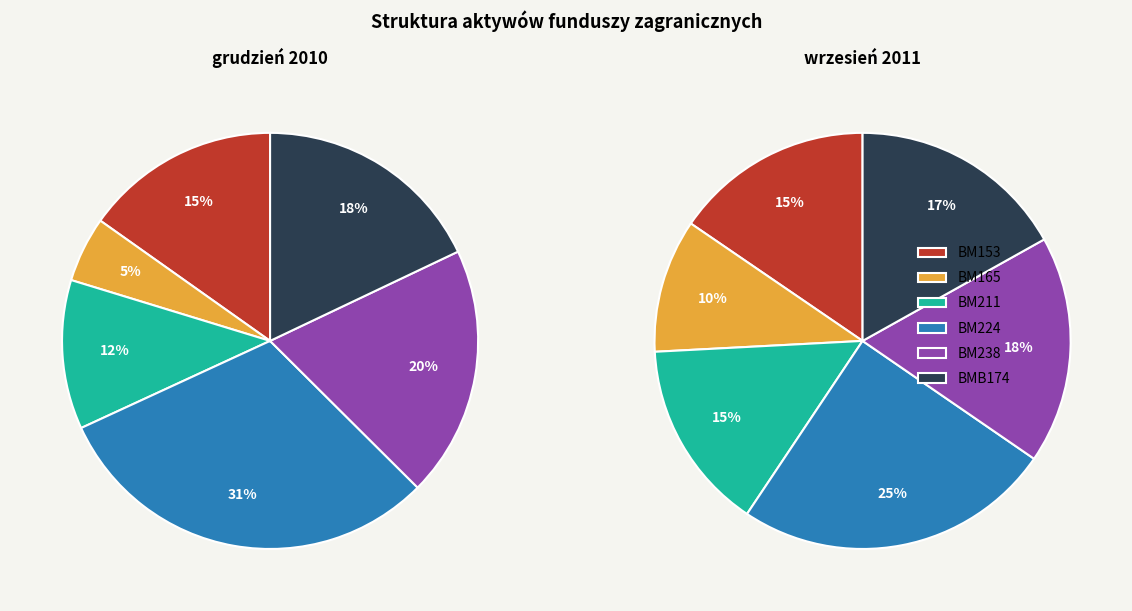

Rank the categories by value from lowest to highest.

BM165, BM211, BM153, BMB174, BM238, BM224